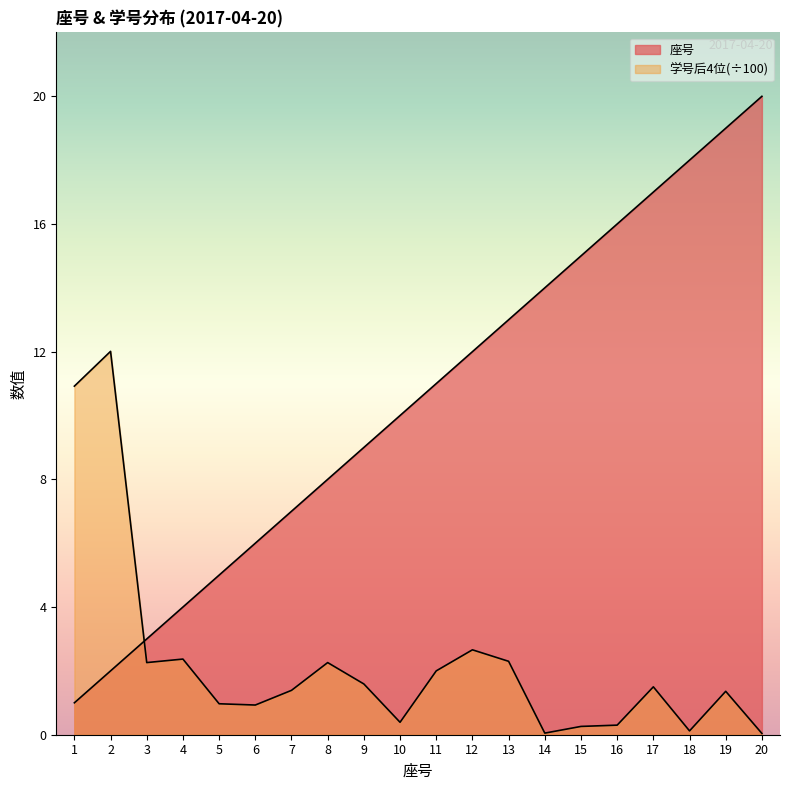

What is the sum of the 座号 values at 14 and 6?

20.0